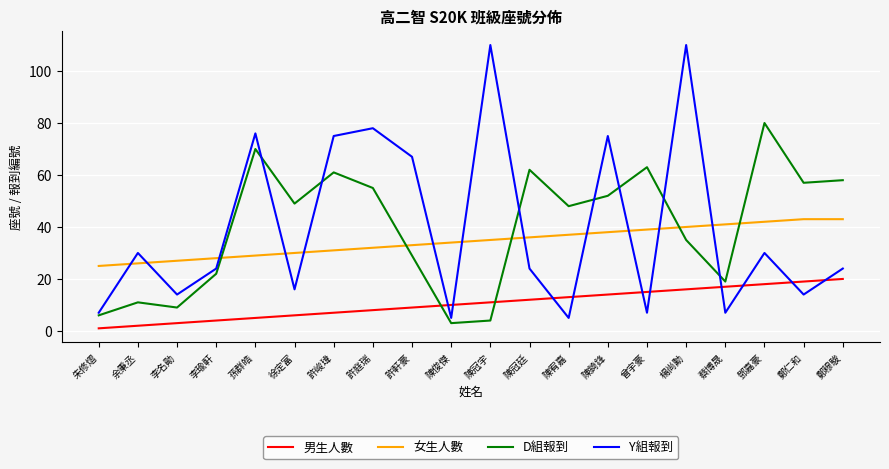

Reading left to right, extract all data points from this chart.

男生人數: 朱修熠=1	余秉丞=2	李名勛=3	李瑜軒=4	孫群皓=5	徐定富=6	許峻瑋=7	許庭瑞=8	許軒豪=9	陳俊傑=10	陳冠宇=11	陳冠廷=12	陳宥嘉=13	陳錡鋒=14	曾宇豪=15	楊尚勳=16	蔡博晟=17	鄧嘉豪=18	鄭仁和=19	鄭穆駿=20
女生人數: 朱修熠=25	余秉丞=26	李名勛=27	李瑜軒=28	孫群皓=29	徐定富=30	許峻瑋=31	許庭瑞=32	許軒豪=33	陳俊傑=34	陳冠宇=35	陳冠廷=36	陳宥嘉=37	陳錡鋒=38	曾宇豪=39	楊尚勳=40	蔡博晟=41	鄧嘉豪=42	鄭仁和=43	鄭穆駿=43
D組報到: 朱修熠=6	余秉丞=11	李名勛=9	李瑜軒=22	孫群皓=70	徐定富=49	許峻瑋=61	許庭瑞=55	許軒豪=29	陳俊傑=3	陳冠宇=4	陳冠廷=62	陳宥嘉=48	陳錡鋒=52	曾宇豪=63	楊尚勳=35	蔡博晟=19	鄧嘉豪=80	鄭仁和=57	鄭穆駿=58
Y組報到: 朱修熠=7	余秉丞=30	李名勛=14	李瑜軒=24	孫群皓=76	徐定富=16	許峻瑋=75	許庭瑞=78	許軒豪=67	陳俊傑=5	陳冠宇=110	陳冠廷=24	陳宥嘉=5	陳錡鋒=75	曾宇豪=7	楊尚勳=110	蔡博晟=7	鄧嘉豪=30	鄭仁和=14	鄭穆駿=24